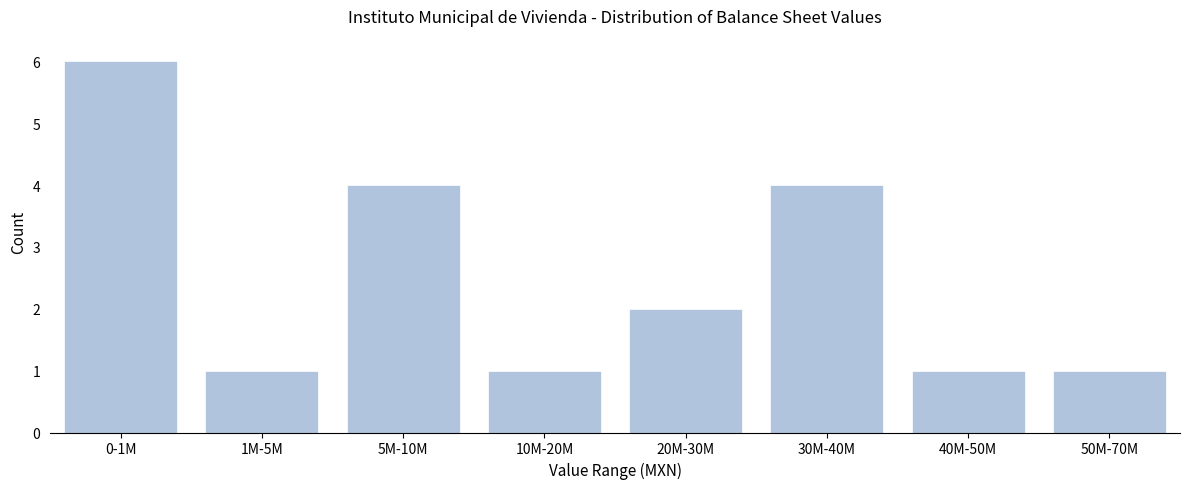

Reading left to right, transcribe all the data shown in this chart.

6	1	4	1	2	4	1	1